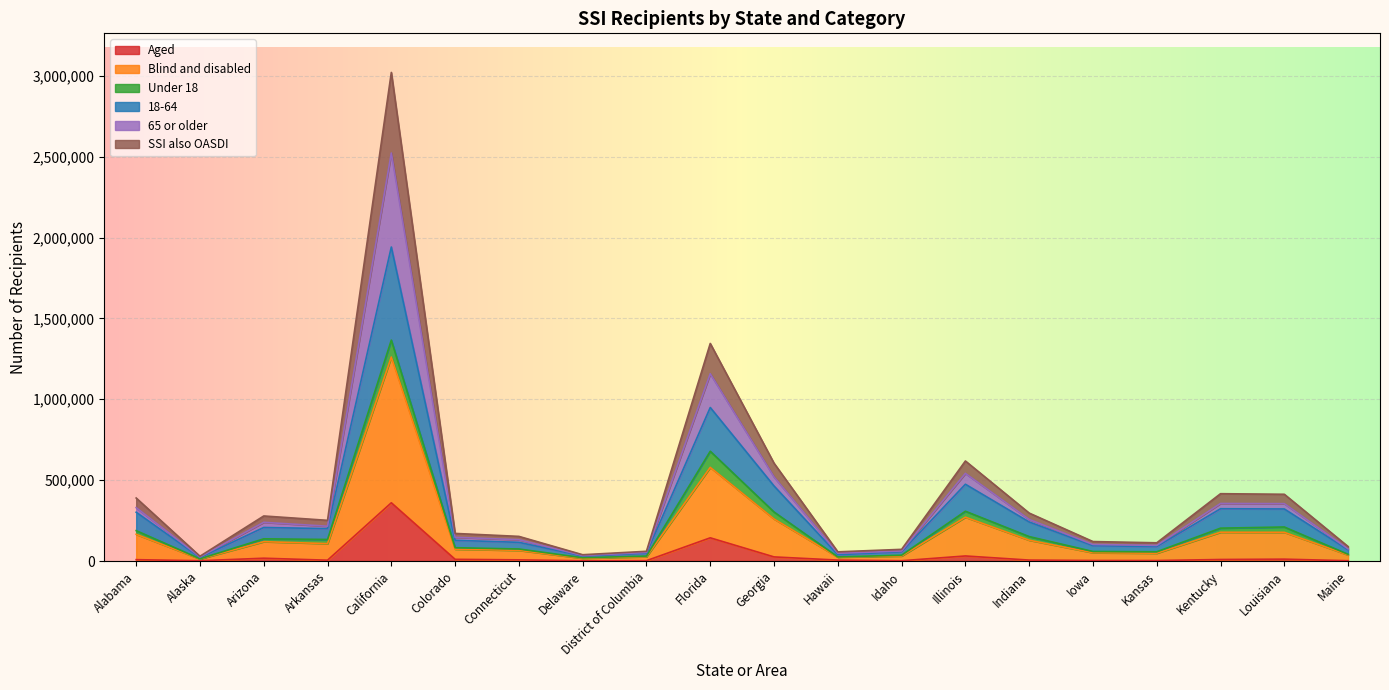

What is the label of the 14th point from the left?

Illinois